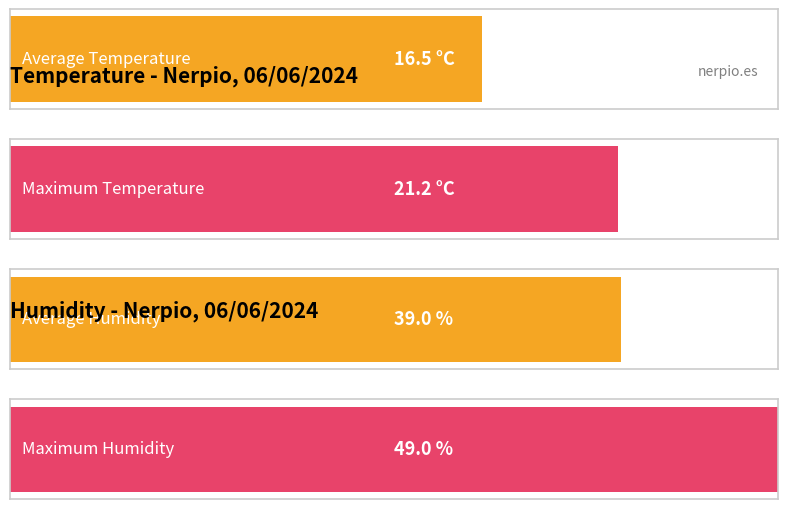

Is it true that Temperature (C) equals 21.2 at 10:00?

True